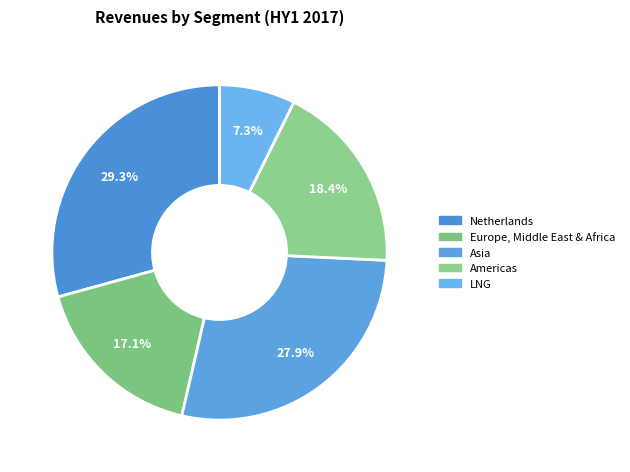

Count the number of slices in the pie.

5